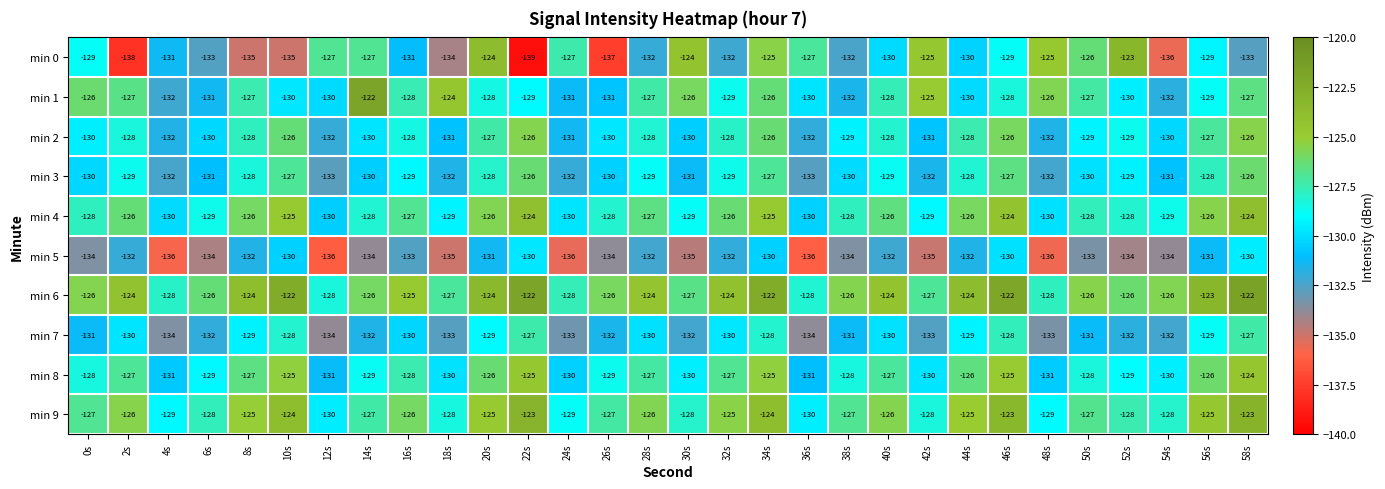

How many values in the min 0 series are below -130?

14